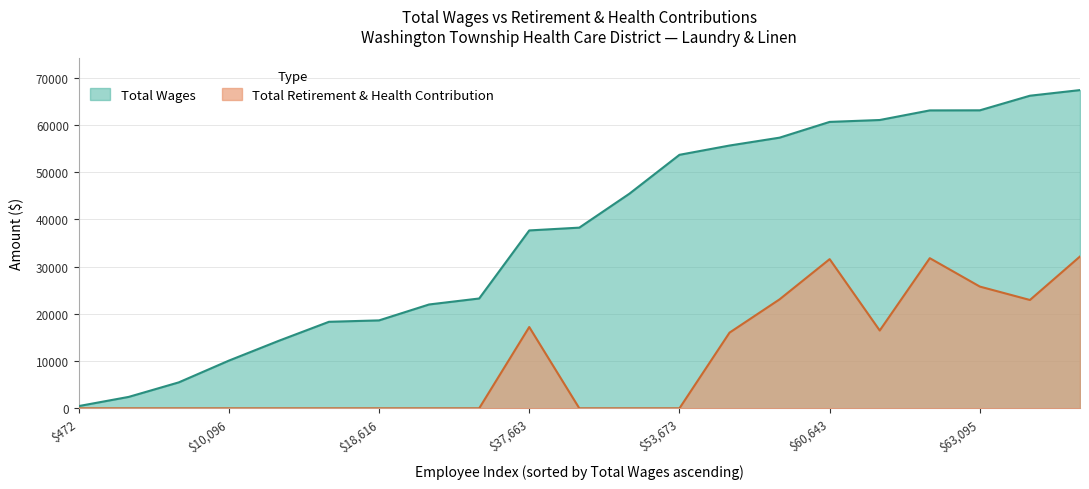

Which series has the largest total across all categories?

Total Wages